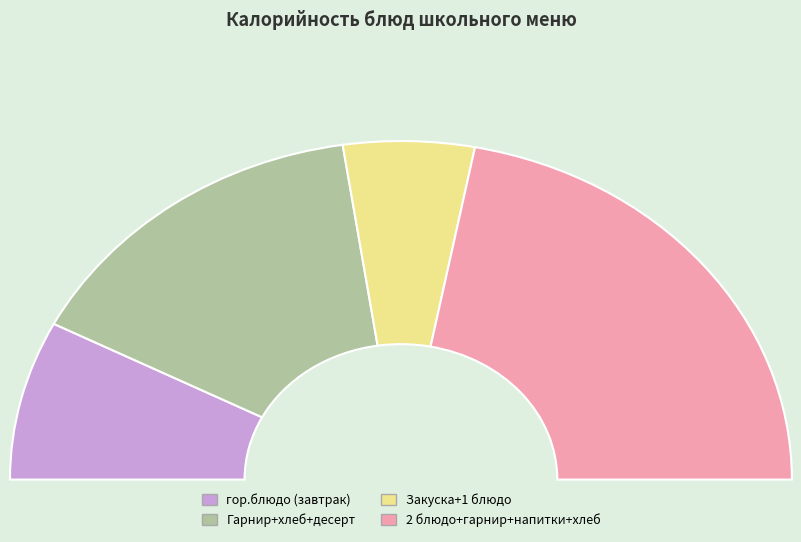

The Макаронные изделия отварные slice represents 29% of the pie. True or false?

False